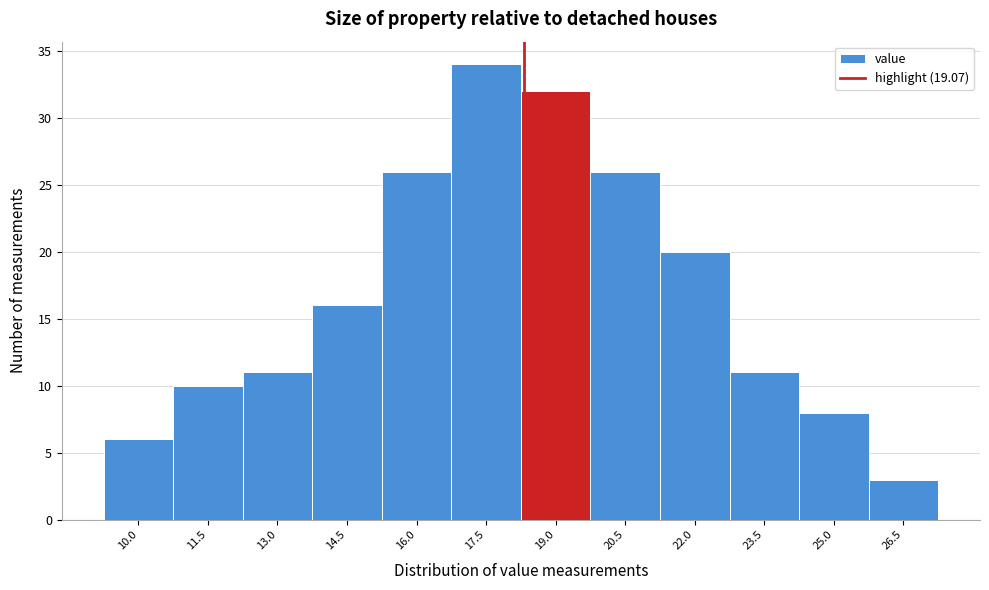

Reading right to left, list all the values displayed in this chart.

26.5=3	25.0=8	23.5=11	22.0=20	20.5=26	19.0=32	17.5=34	16.0=26	14.5=16	13.0=11	11.5=10	10.0=6